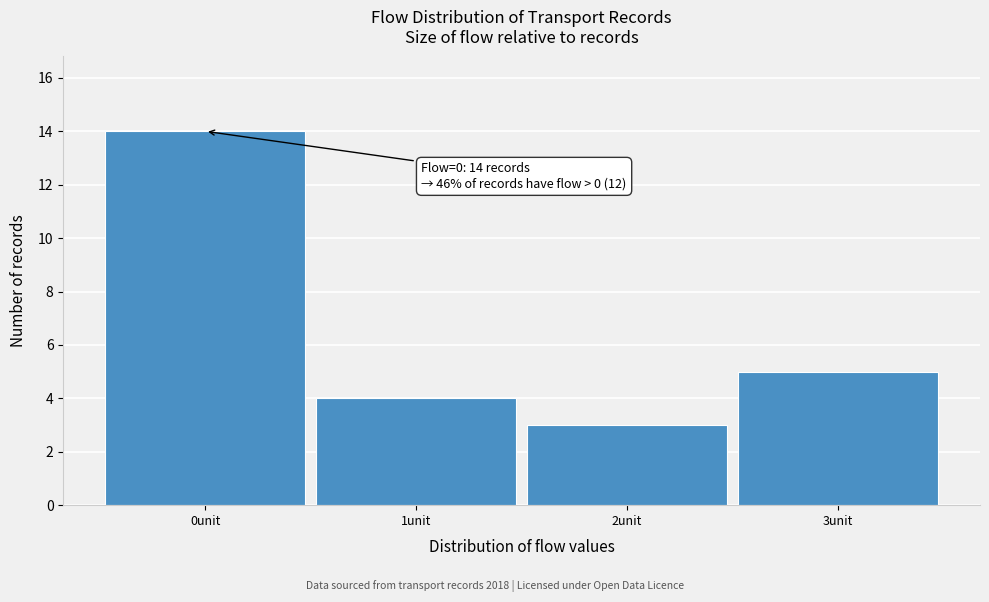

Reading left to right, transcribe all the data shown in this chart.

14	4	3	5